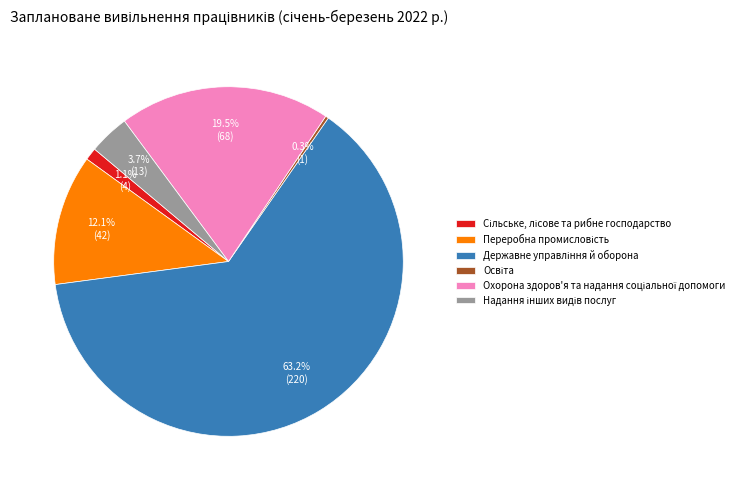

Is there a majority slice in this chart?

Yes